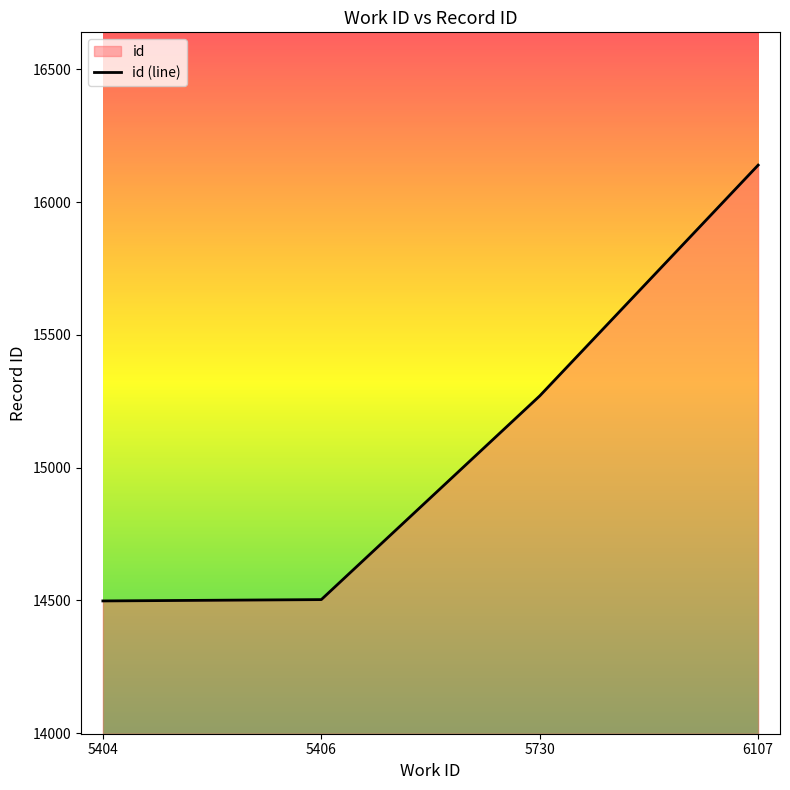

At which label does the data first exceed 15270?

6107